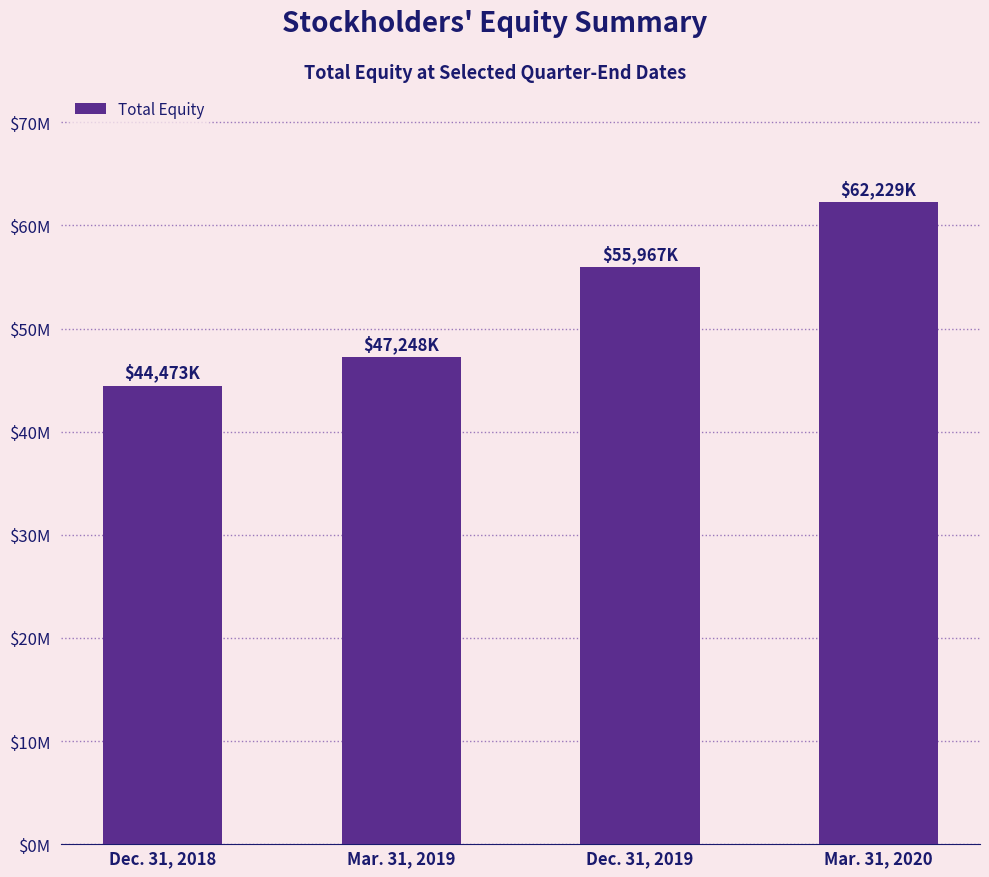

What is the maximum value shown in the chart?

62229